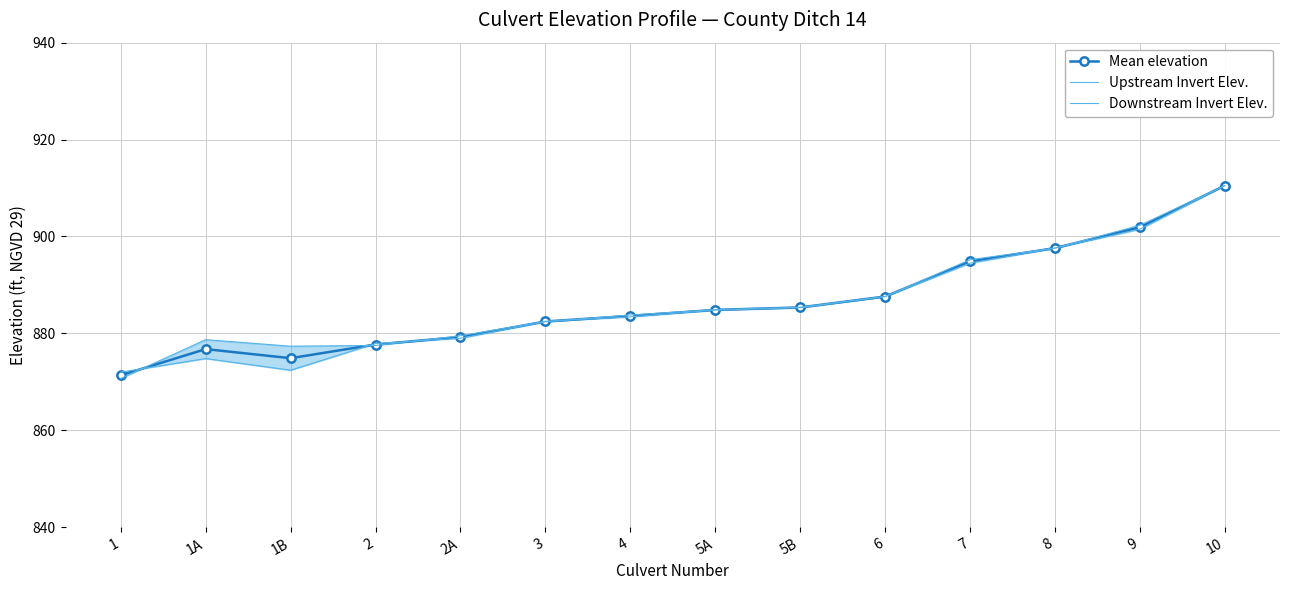

Where is Downstream Invert Elev. nearest to the value 891?

6